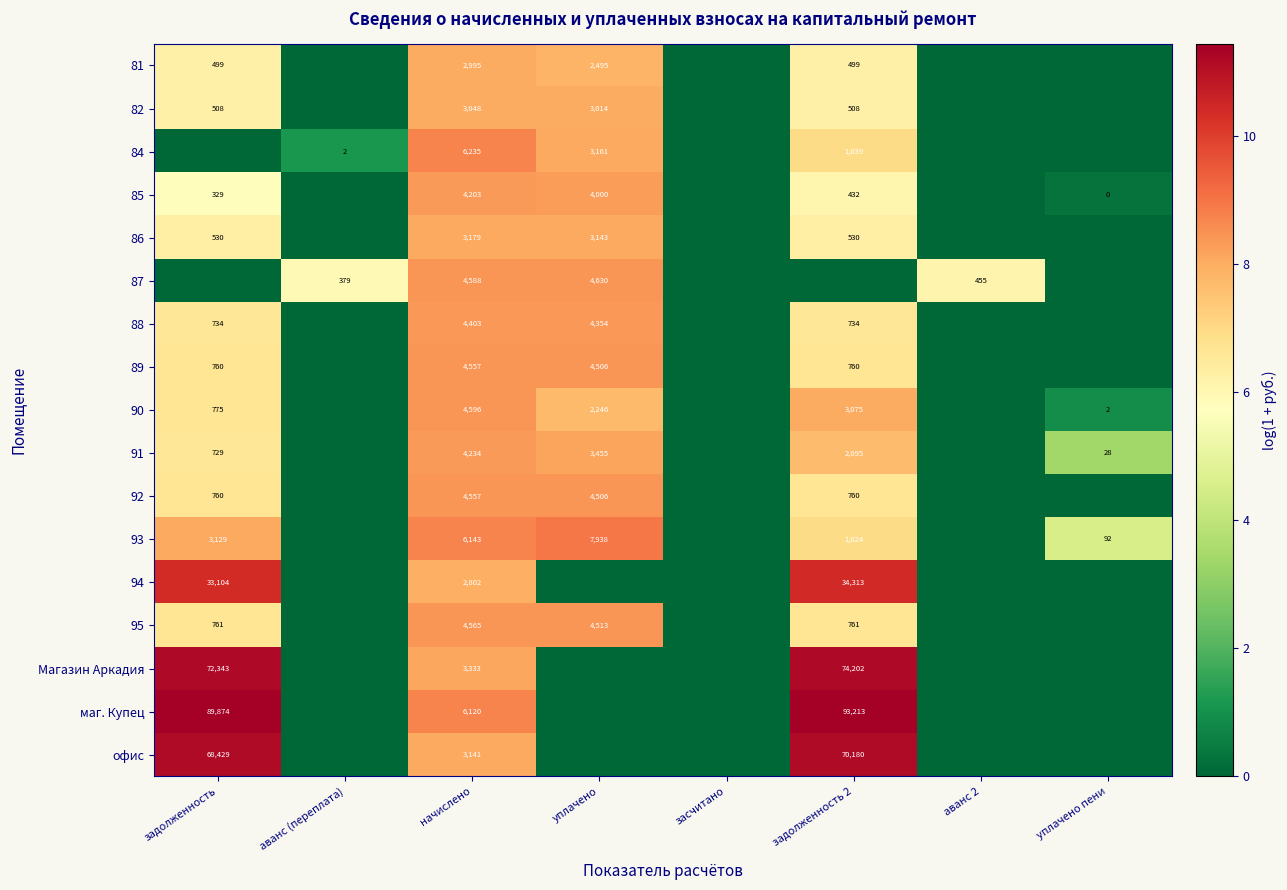

At which category does the chart reach its peak across all series?

задолженность 2